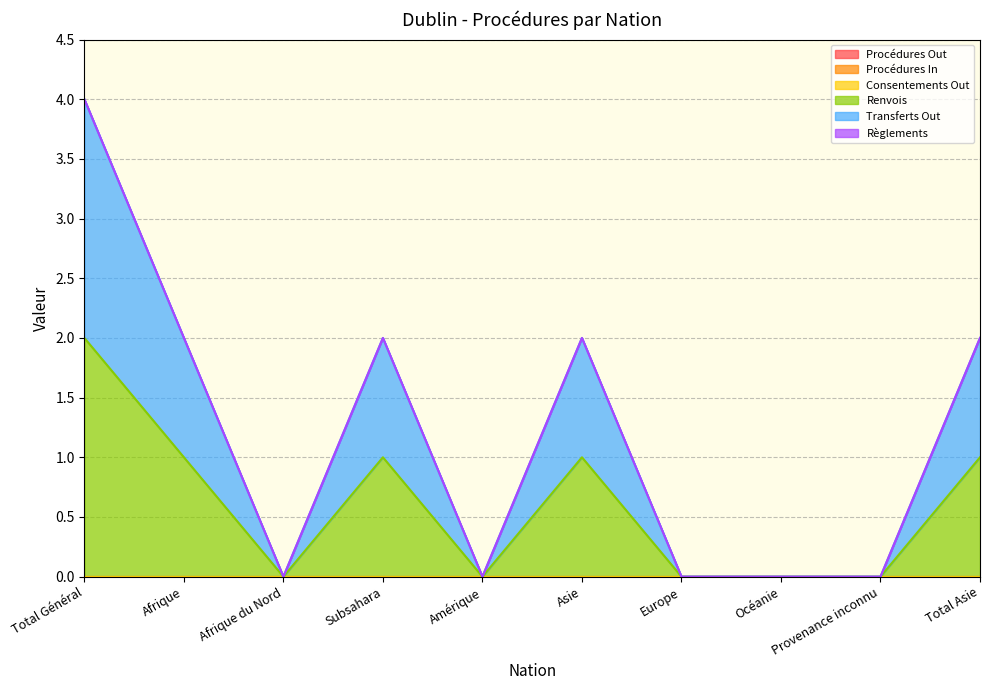

What are all the series names shown in the legend?

Procédures Out, Procédures In, Consentements Out, Renvois, Transferts Out, Règlements